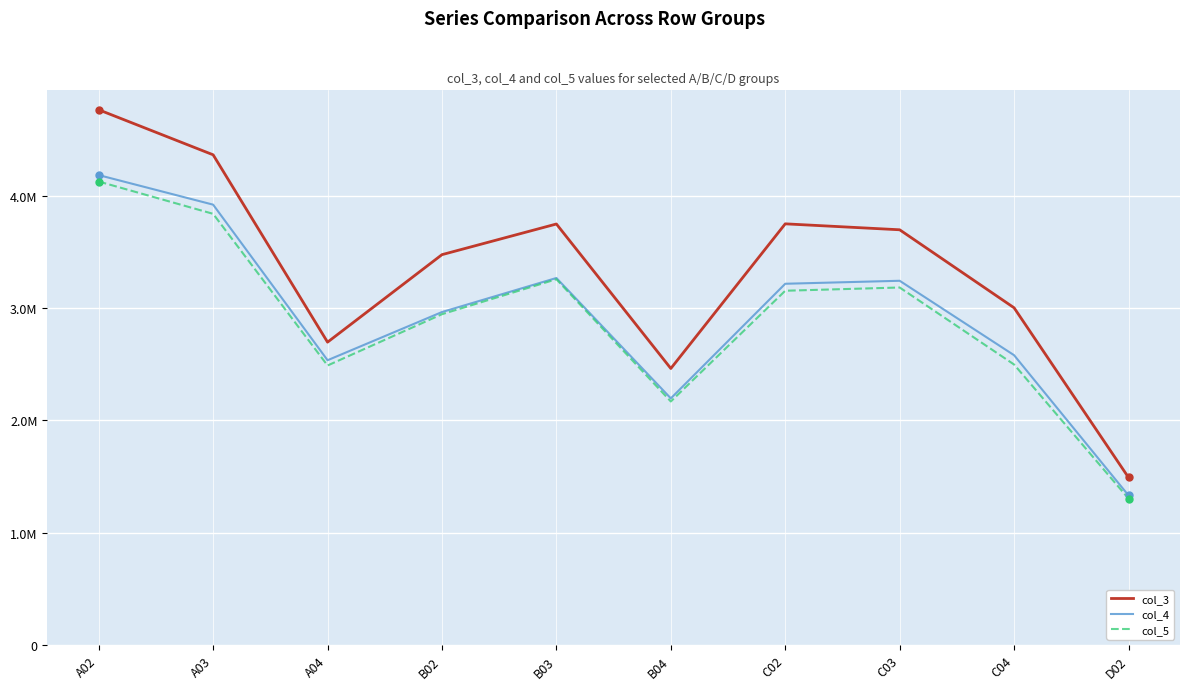

True or false: col_5 has a value of 1597239 at C03.

False